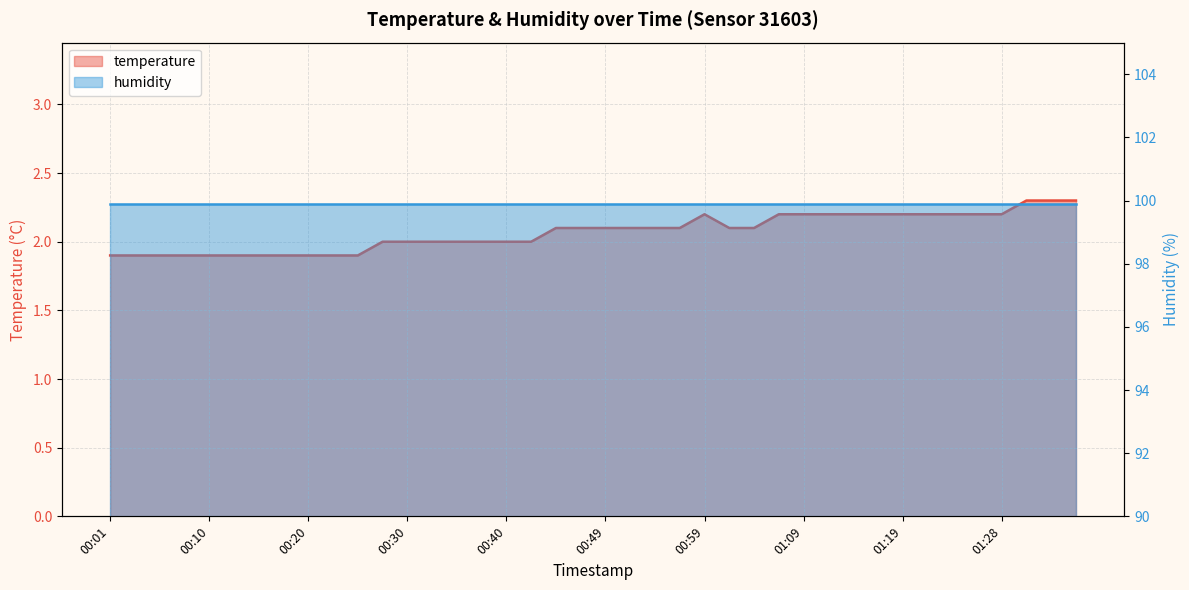

Where does the data first go above 2?

00:44